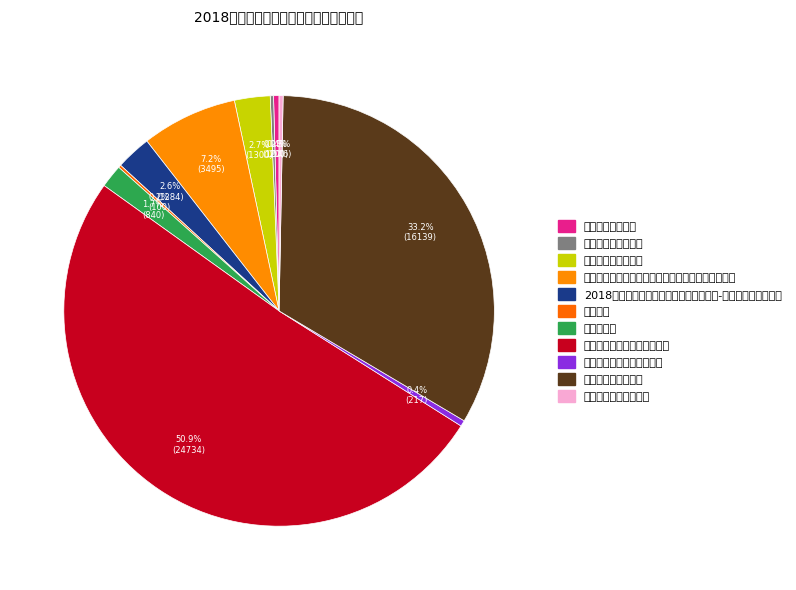

To the nearest percent, what portion does 城乡居民养老保险基础养老金 represent?

51%